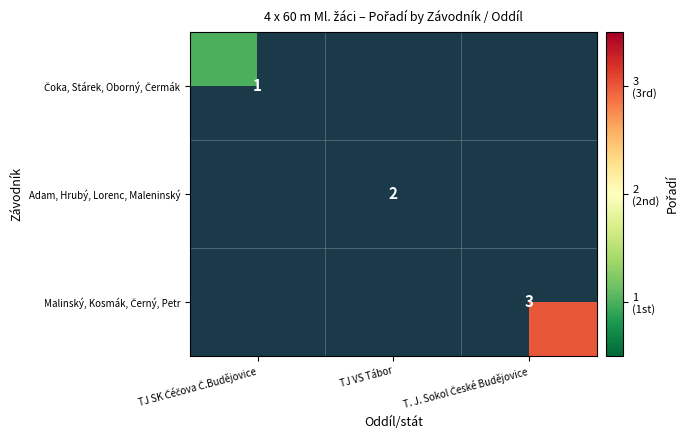

True or false: Adam, Hrubý, Lorenc, Maleninský has a value of 3 at TJ VS Tábor.

False